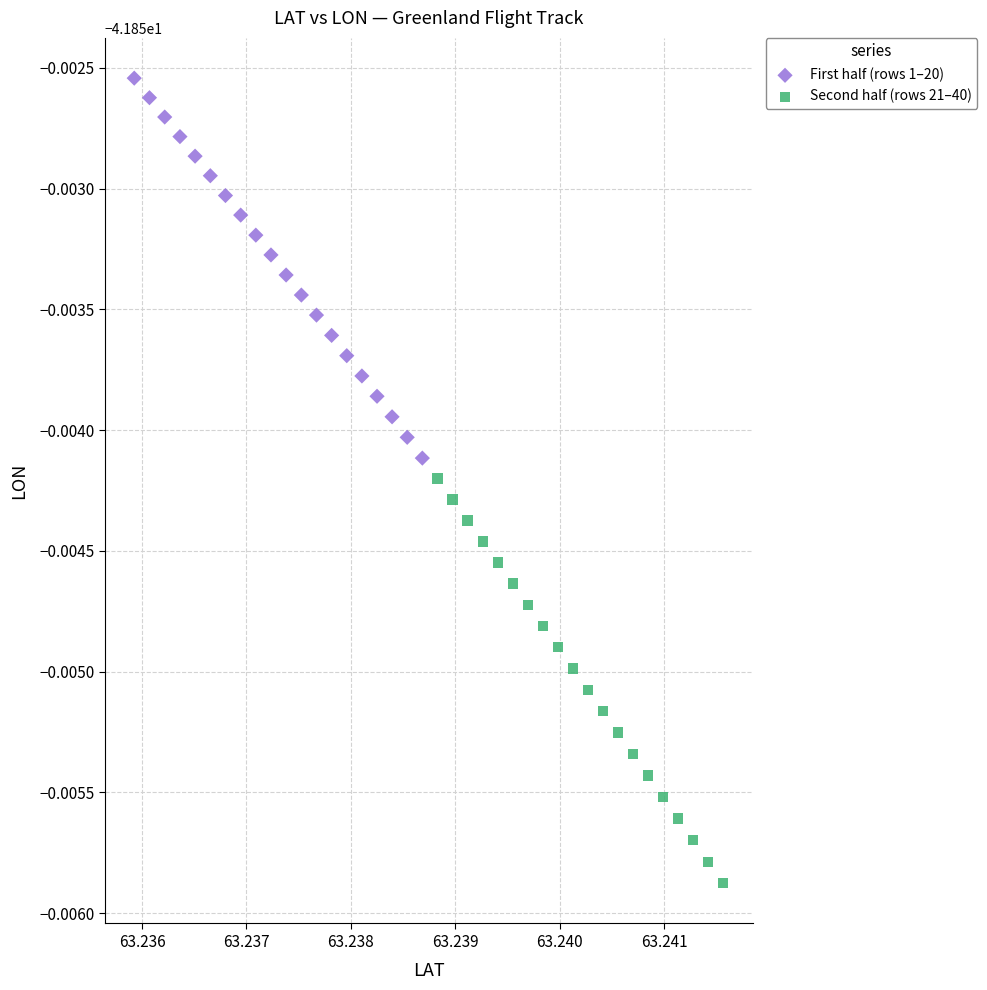

Which series has the largest Y range (max minus min)?

Second half (rows 21–40)